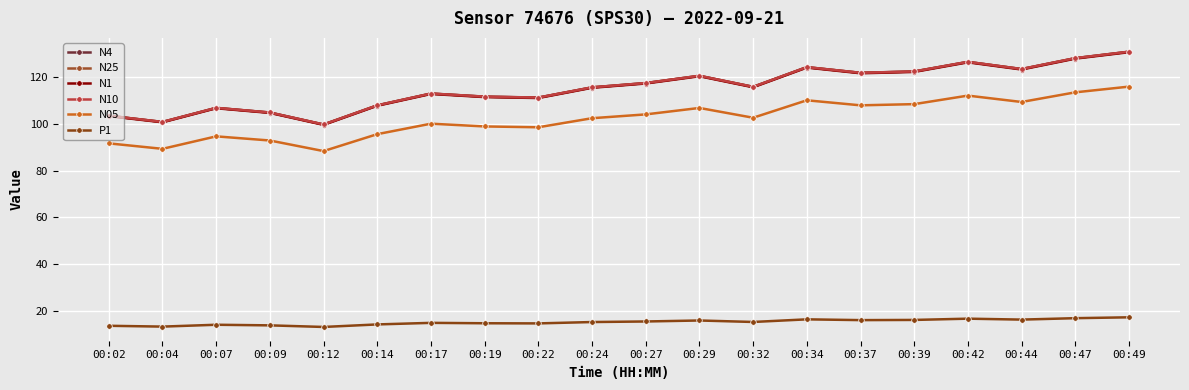

What is the spread (max minus min) of values at 00:44?

107.0